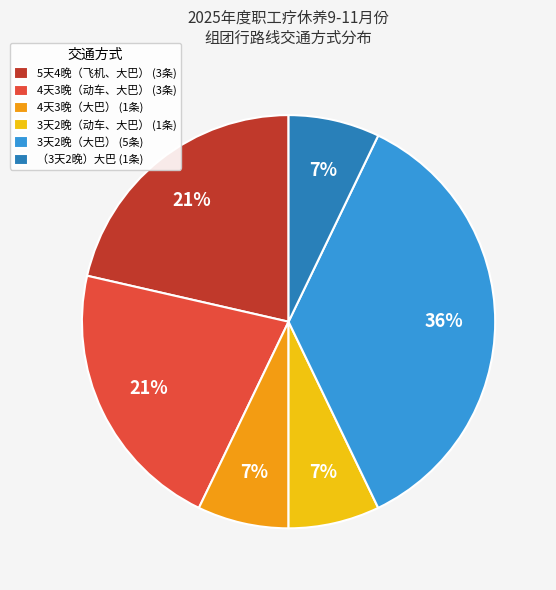

To the nearest percent, what is the difference between the 4天3晚（动车、大巴） and （3天2晚）大巴 slice percentages?

14%